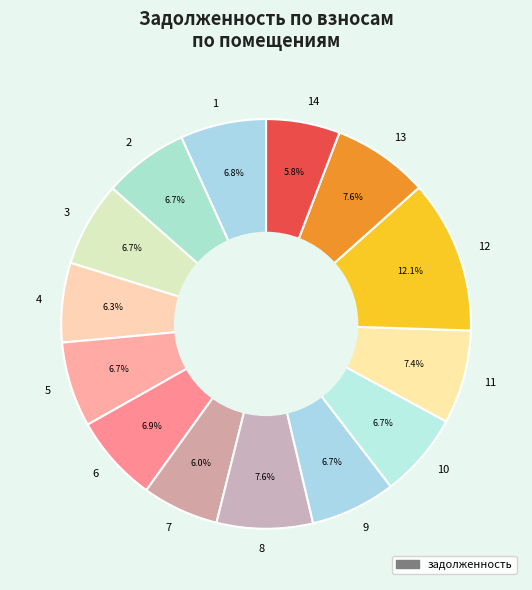

What is the largest slice in the pie chart?

12